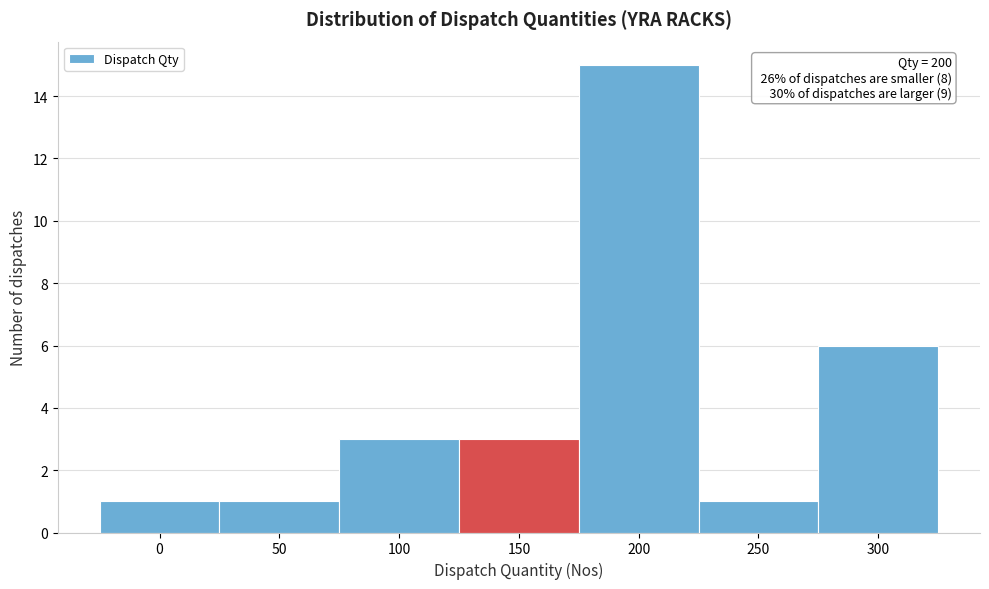

Reading right to left, extract all data points from this chart.

300=6	250=1	200=15	150=3	100=3	50=1	0=1